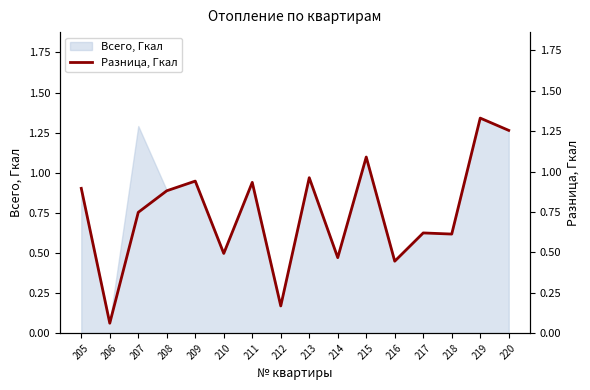

Which category has the lowest value across all series?

206